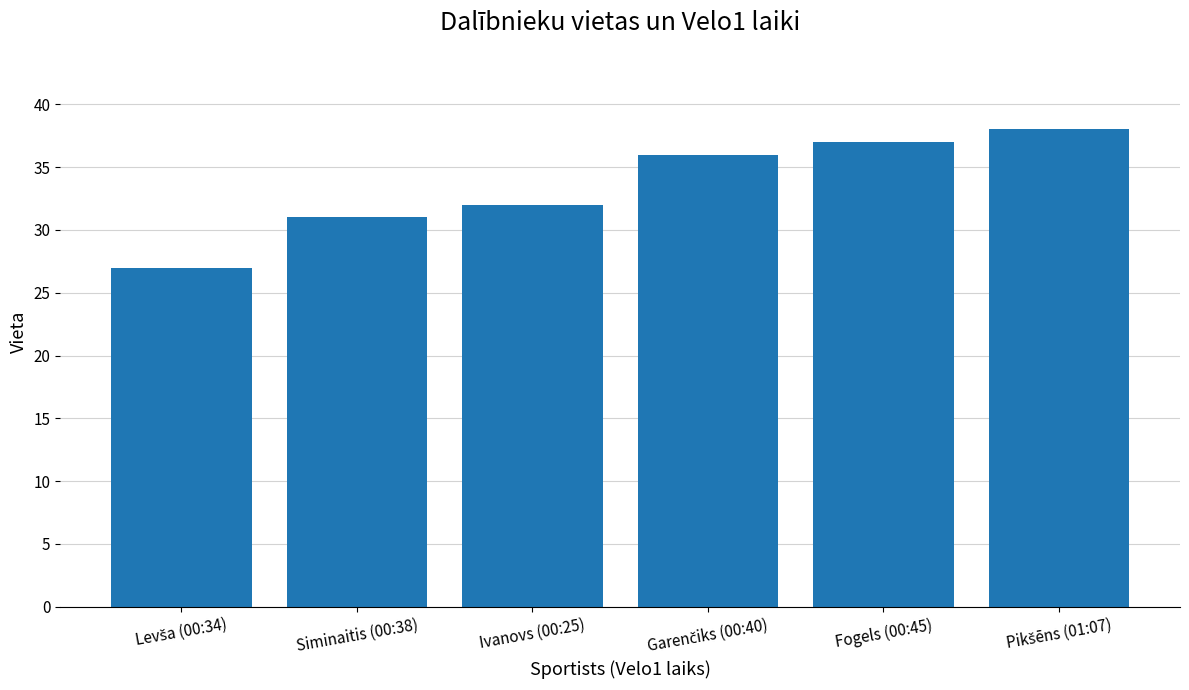

Count the number of data series in this chart.

1